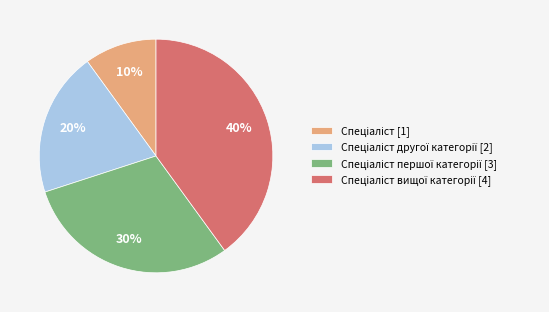

To the nearest percent, what is the average slice percentage?

25%